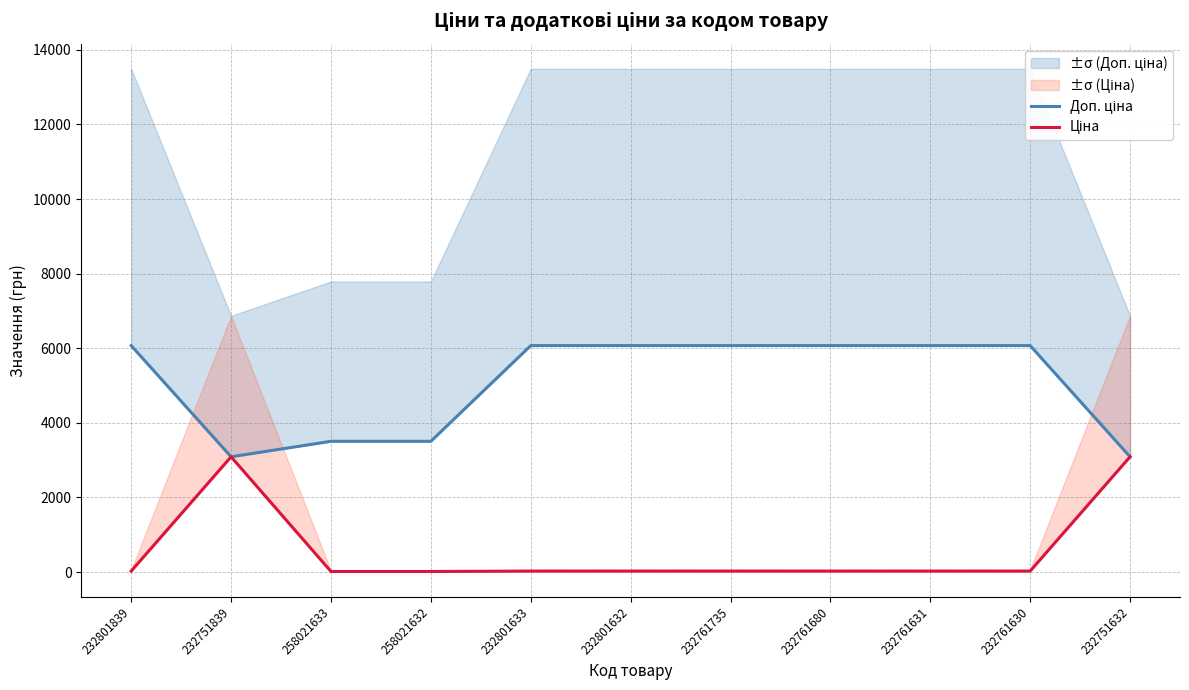

What is the spread (max minus min) of values at 232751632?

0.2